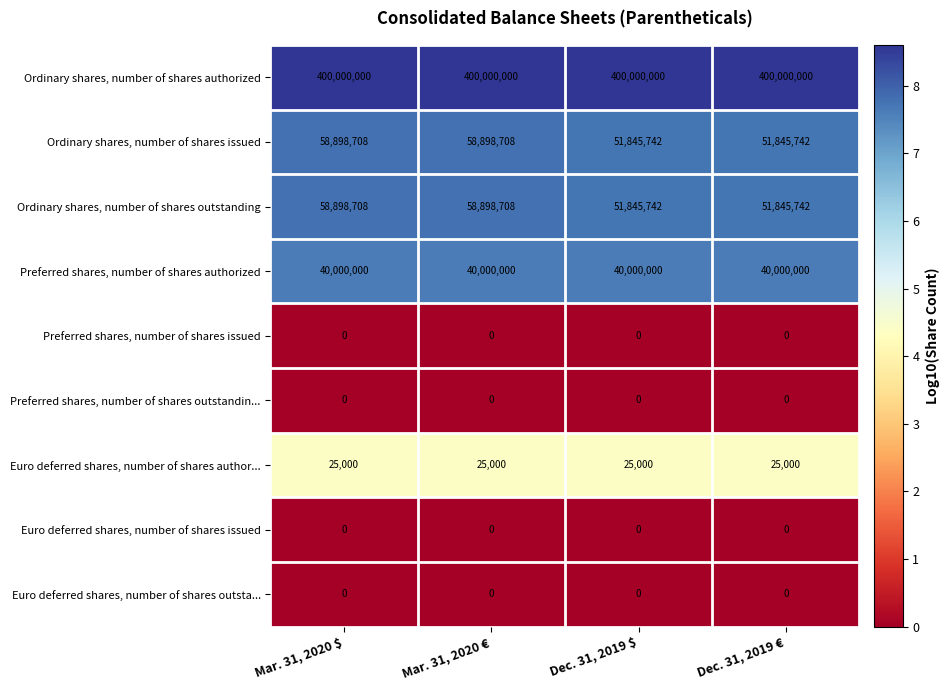

The value of Euro deferred shares, number of shares author... at Mar. 31, 2020 $ is 25000. True or false?

True